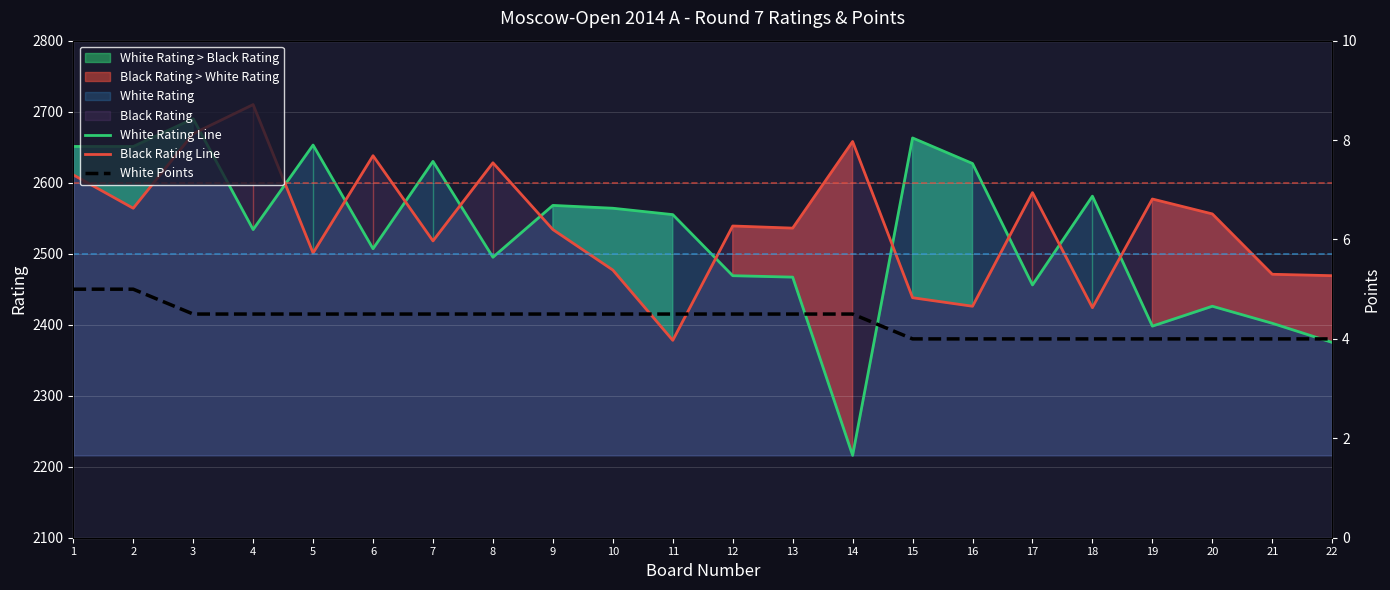

Reading left to right, extract all data points from this chart.

White Rating Line: 1=2651.0	2=2651.0	3=2690.0	4=2534.0	5=2653.0	6=2507.0	7=2630.0	8=2495.0	9=2568.0	10=2564.0	11=2555.0	12=2469.0	13=2467.0	14=2216.0	15=2663.0	16=2627.0	17=2456.0	18=2581.0	19=2398.0	20=2426.0	21=2402.0	22=2375.0
Black Rating Line: 1=2611.0	2=2564.0	3=2669.0	4=2710.0	5=2501.0	6=2638.0	7=2518.0	8=2628.0	9=2534.0	10=2477.0	11=2378.0	12=2539.0	13=2536.0	14=2658.0	15=2438.0	16=2426.0	17=2586.0	18=2424.0	19=2577.0	20=2556.0	21=2471.0	22=2469.0
White Points: 1=5.0	2=5.0	3=4.5	4=4.5	5=4.5	6=4.5	7=4.5	8=4.5	9=4.5	10=4.5	11=4.5	12=4.5	13=4.5	14=4.5	15=4.0	16=4.0	17=4.0	18=4.0	19=4.0	20=4.0	21=4.0	22=4.0